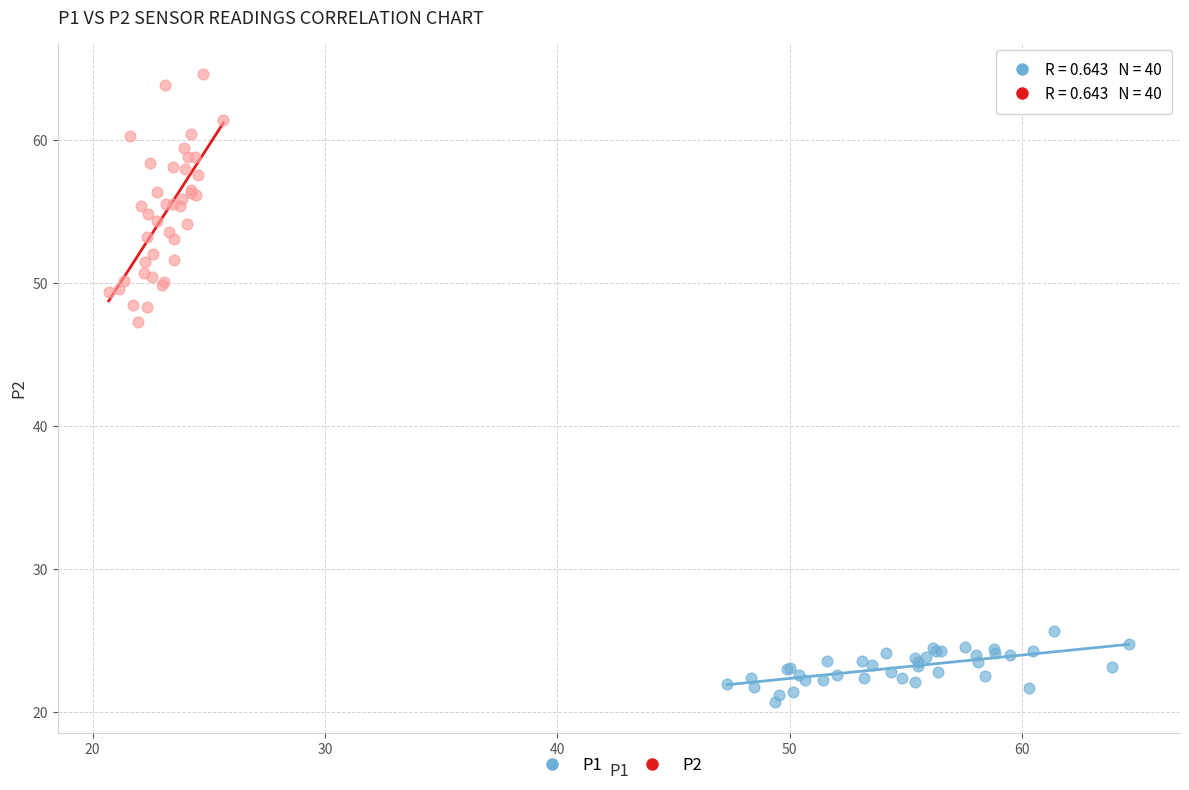

Which series contains the lowest Y value?

P1